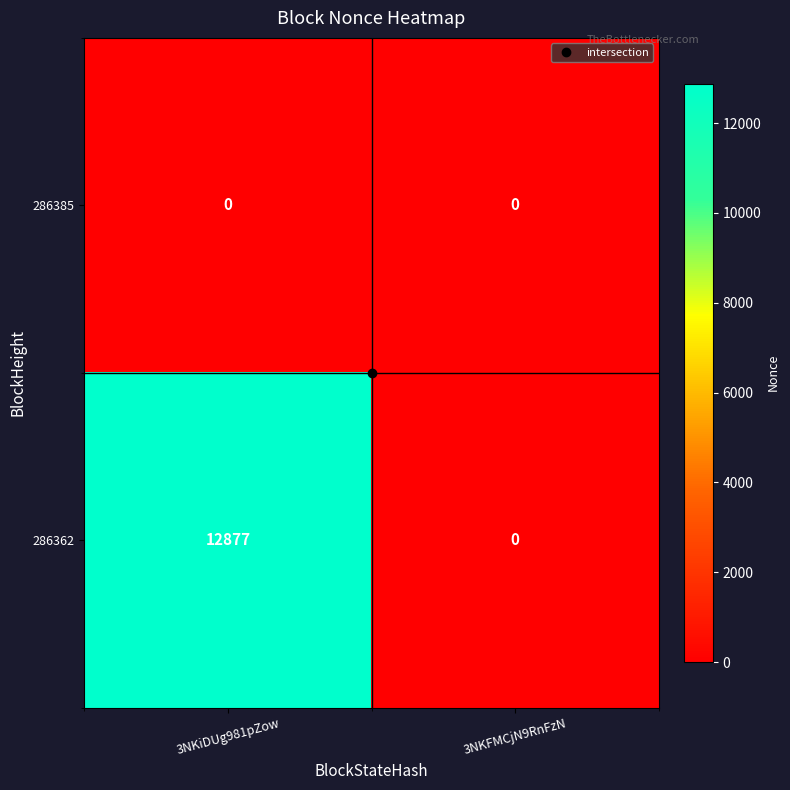

Is it true that 286385 equals 0 at 3NKiDUg981pZow?

True